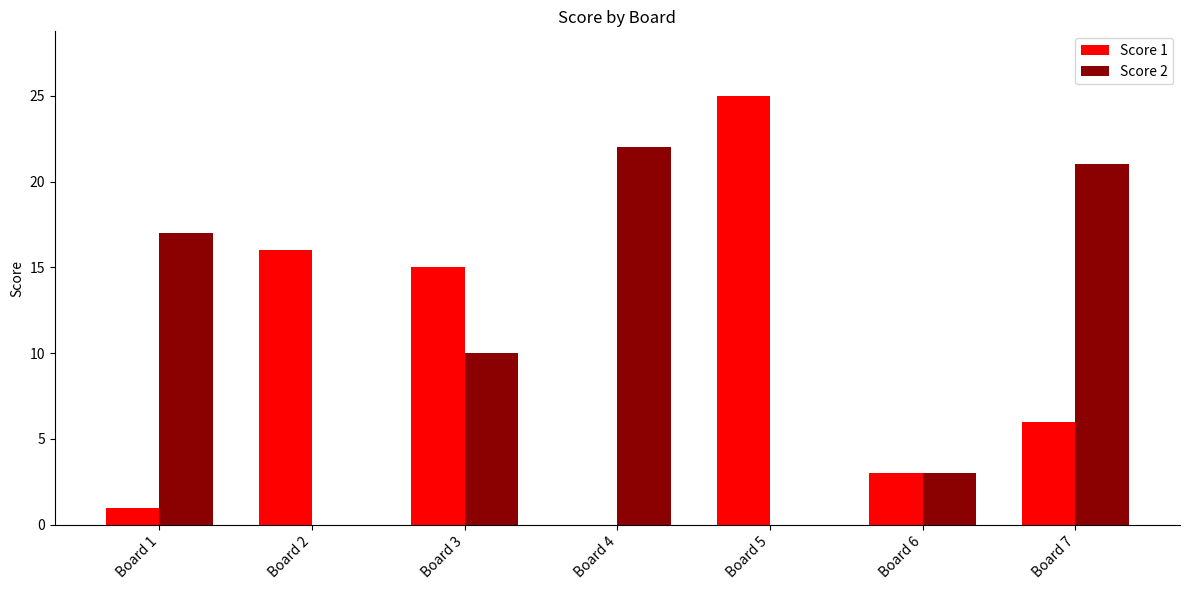

Which series has the widest spread of values?

Score 1